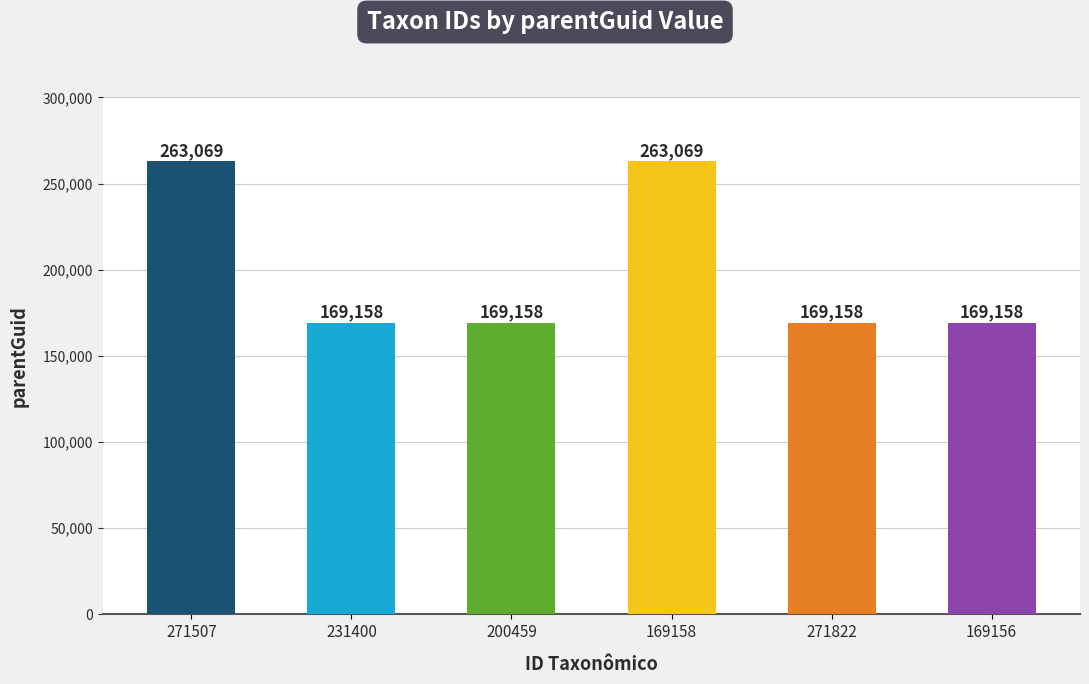

What is the label of the 1st bar from the left?

271507